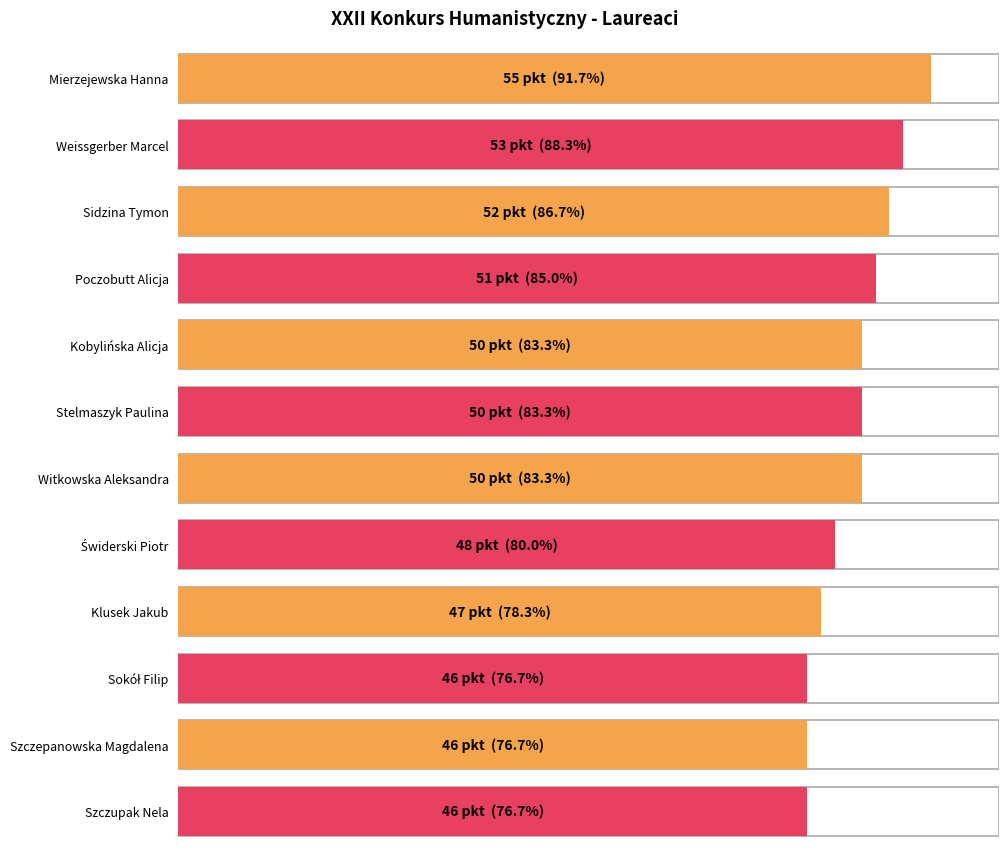

Between Szczupak Nela and Stelmaszyk Paulina, which is larger?

Stelmaszyk Paulina